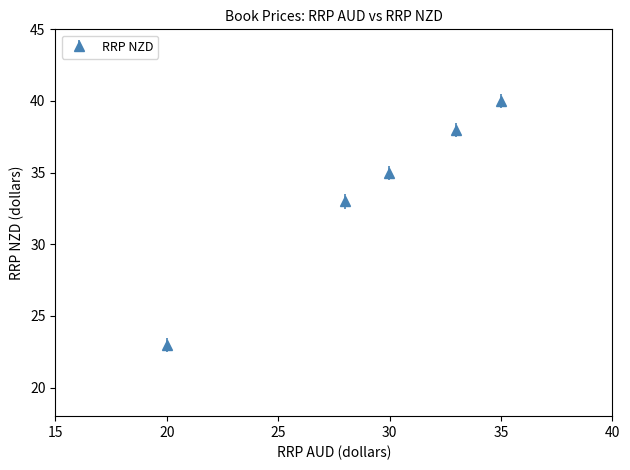

What is the minimum value shown in the chart?

23.0